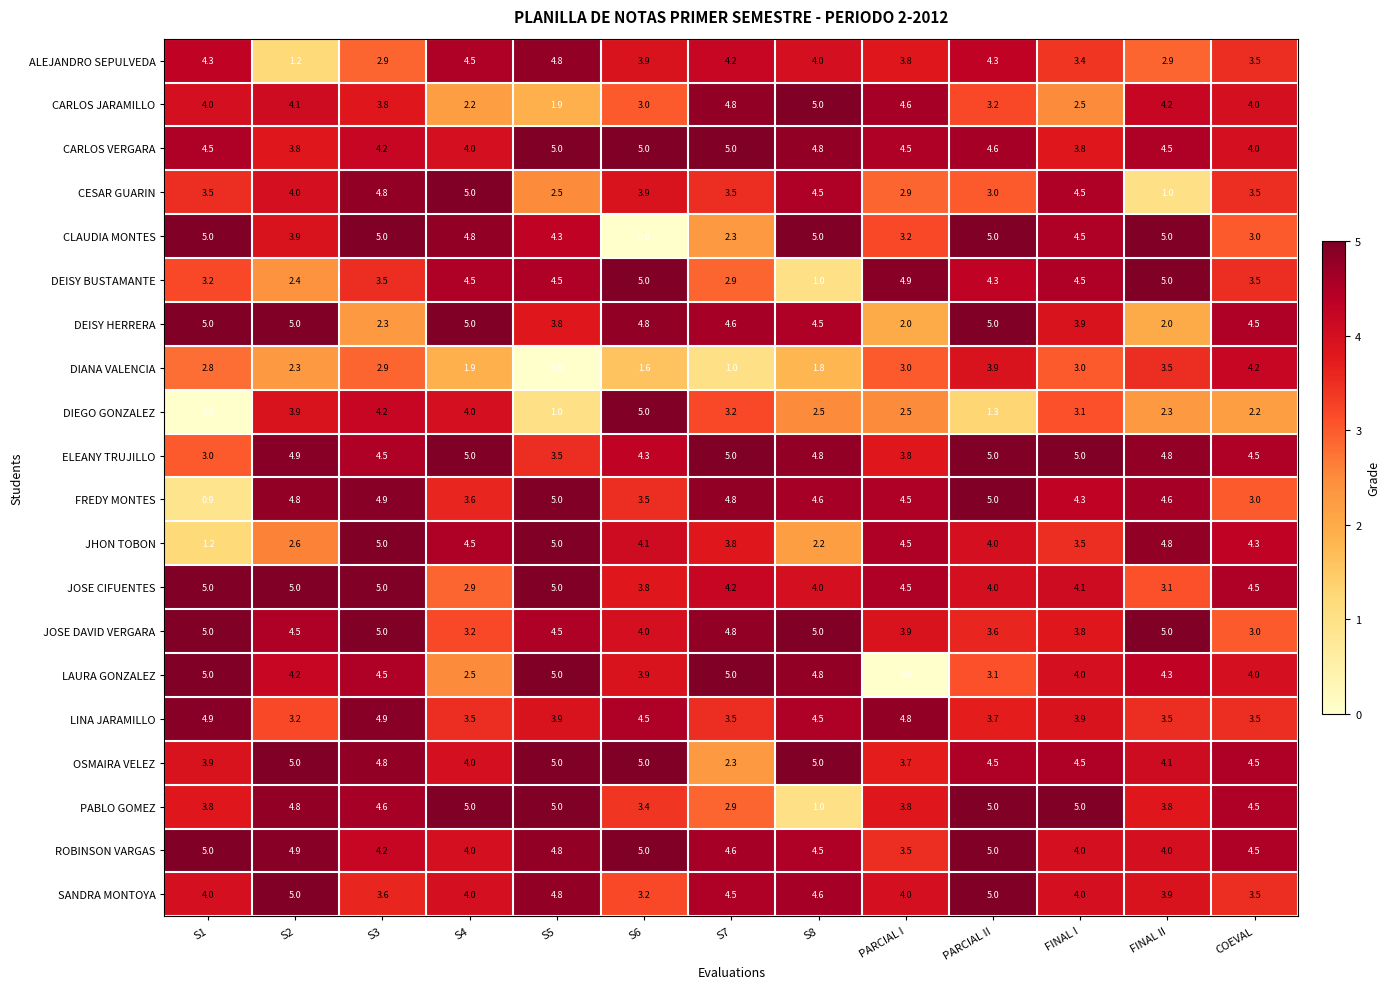

What is the approximate value of CLAUDIA MONTES at S4?

4.8